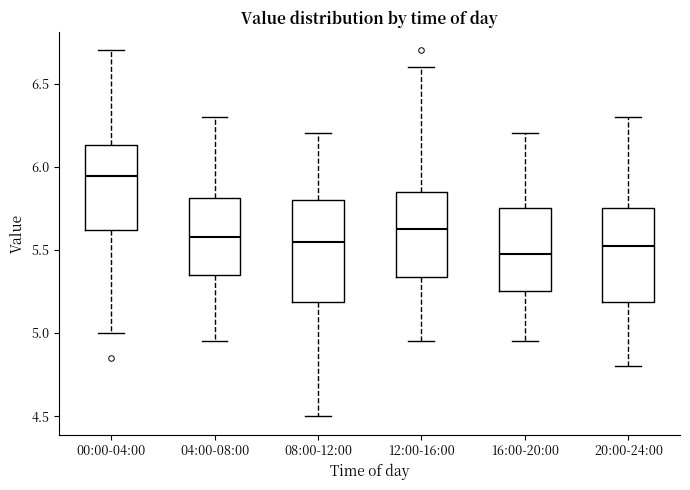

Reading left to right, read every box against the y-axis: the position of its median line, the range the box covers, and the ends of its whiskers. The values are not printed on the chart, so give them approximately, as read against the axis.

00:00-04:00: median 5.95, box 5.60 to 6.15, whiskers 5.00 to 6.70
04:00-08:00: median 5.60, box 5.35 to 5.80, whiskers 4.95 to 6.30
08:00-12:00: median 5.55, box 5.20 to 5.80, whiskers 4.50 to 6.20
12:00-16:00: median 5.65, box 5.35 to 5.85, whiskers 4.95 to 6.60
16:00-20:00: median 5.50, box 5.25 to 5.75, whiskers 4.95 to 6.20
20:00-24:00: median 5.55, box 5.20 to 5.75, whiskers 4.80 to 6.30